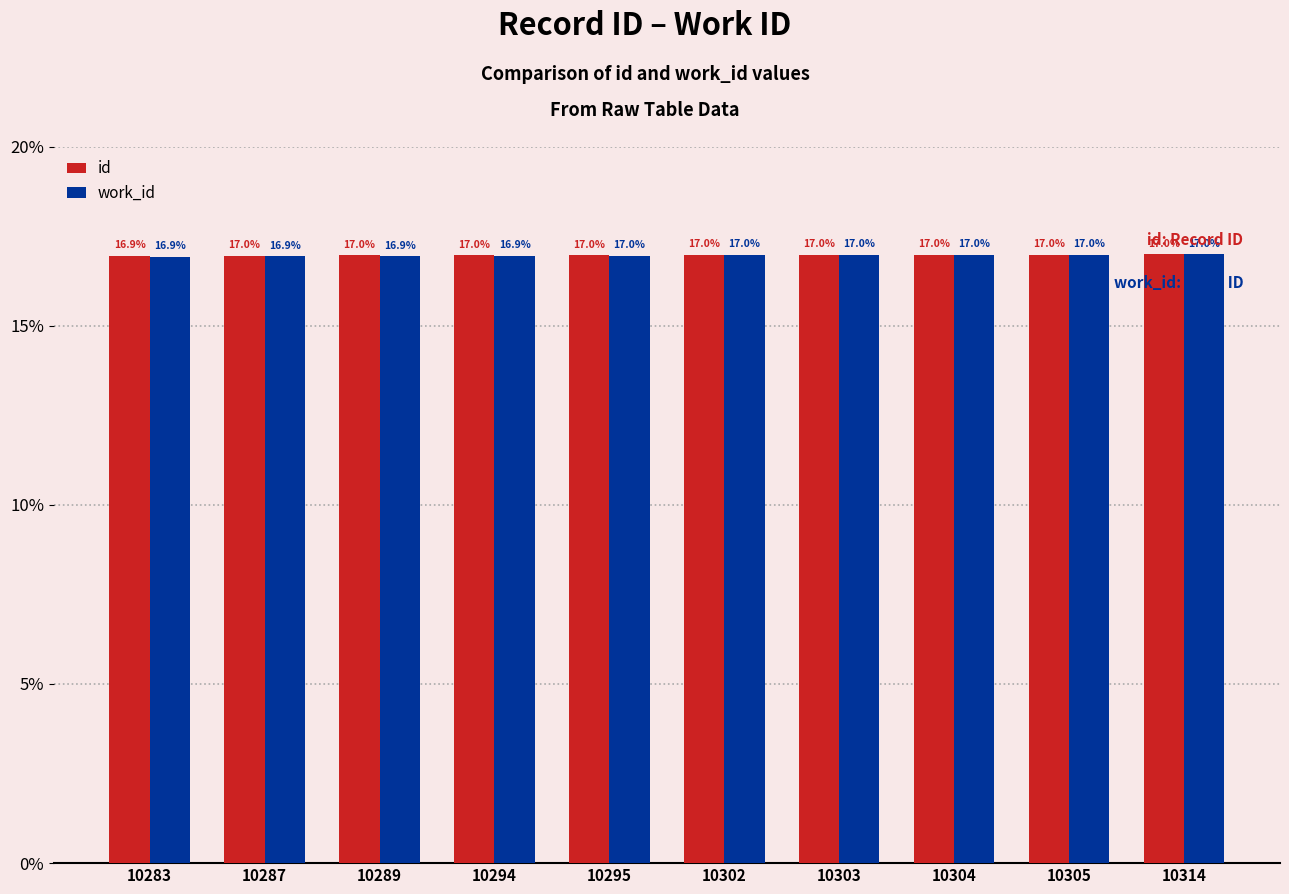

Is the value of work_id at 10294 greater than the value of id at 10289?

No